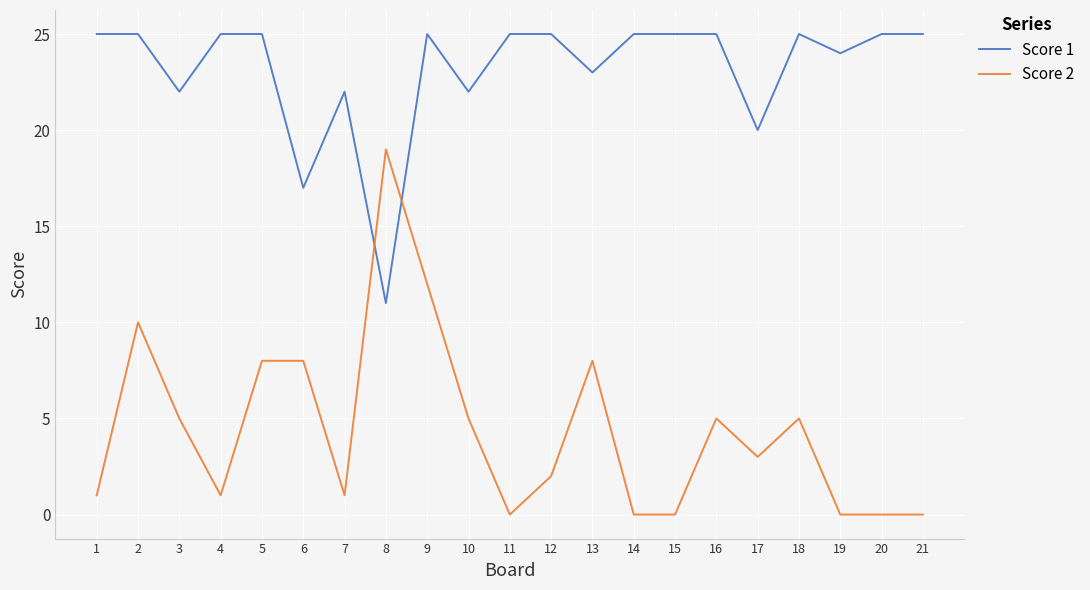

What are all the series names shown in the legend?

Score 1, Score 2